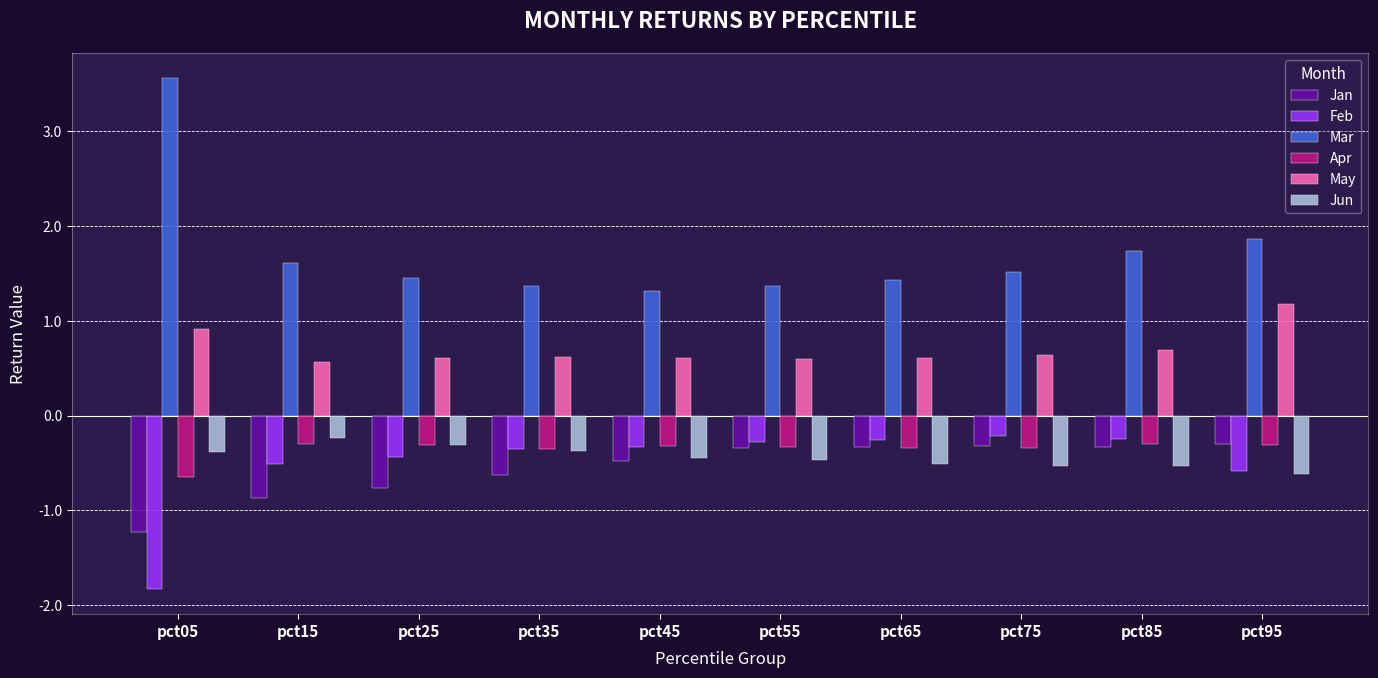

Read the May value at pct25.

0.6